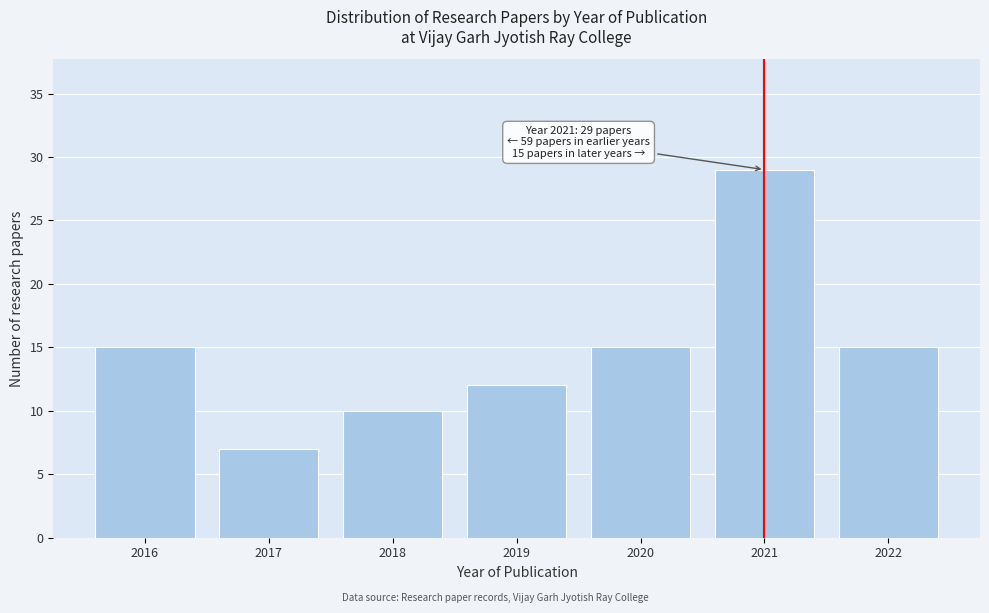

Reading left to right, extract all data points from this chart.

15	7	10	12	15	29	15